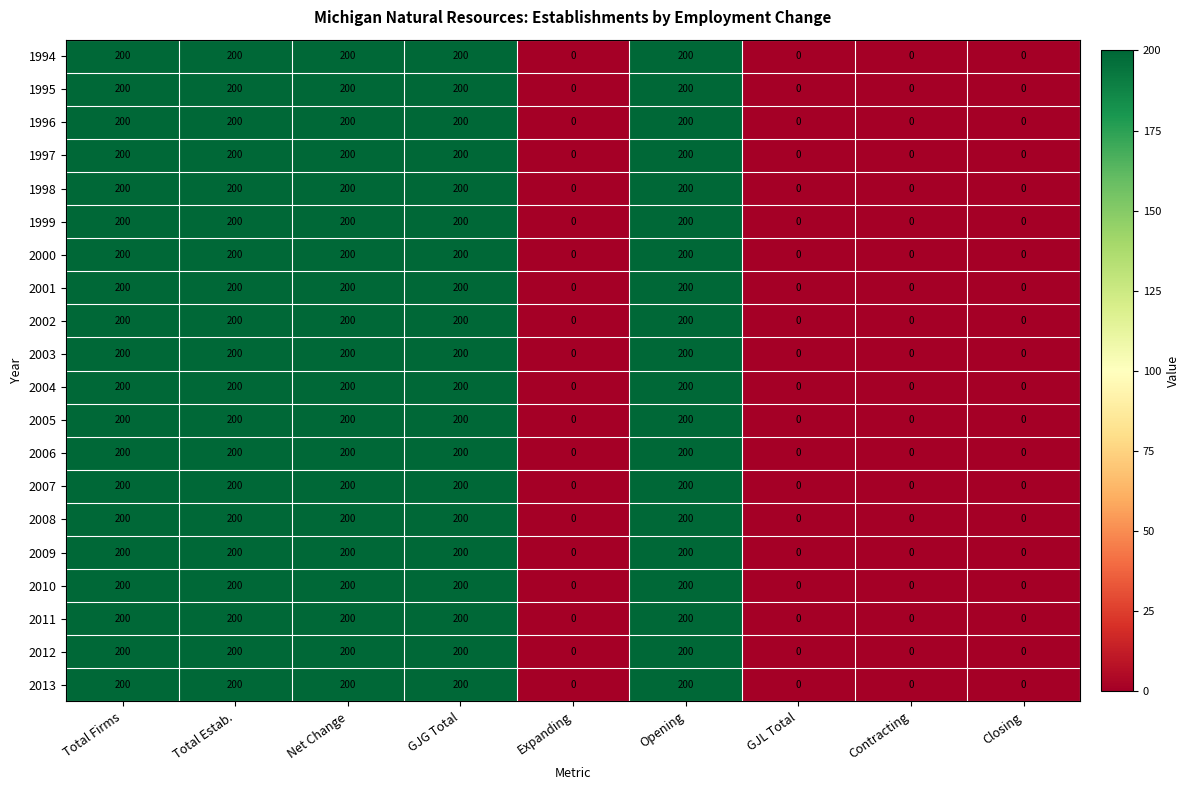

True or false: 1999 has a value of 200 at Total Firms.

True